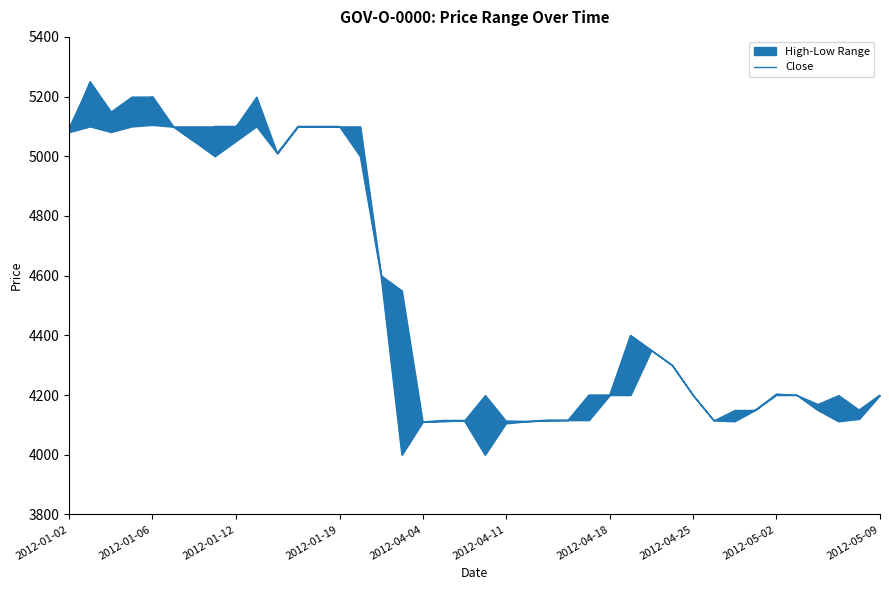

The value of Close at 2012-05-09 is 4200. True or false?

True